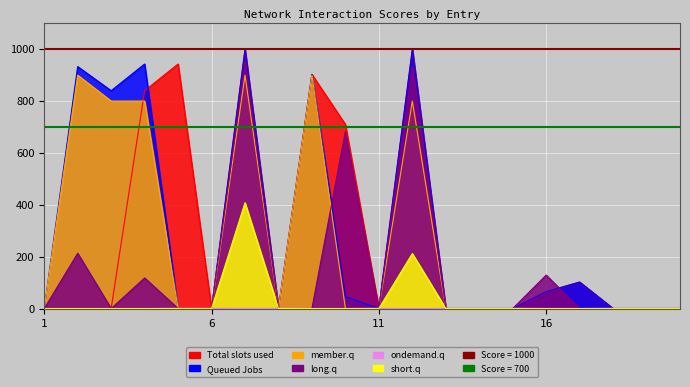

True or false: Total slots used and ondemand.q intersect in this chart.

True